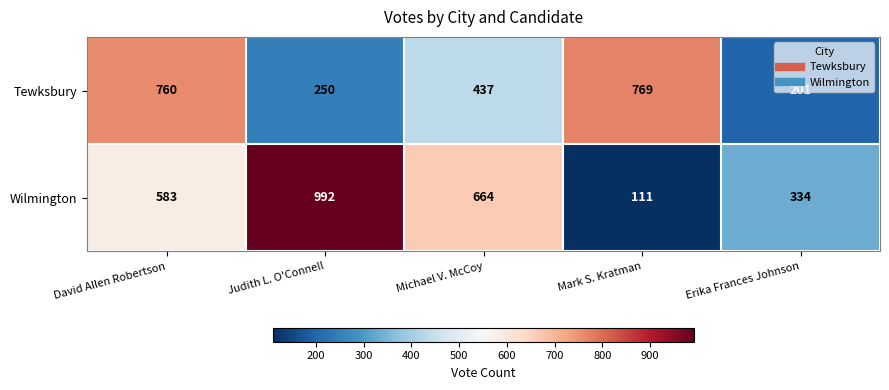

Rank the series by their maximum value, from highest to lowest.

Wilmington, Tewksbury